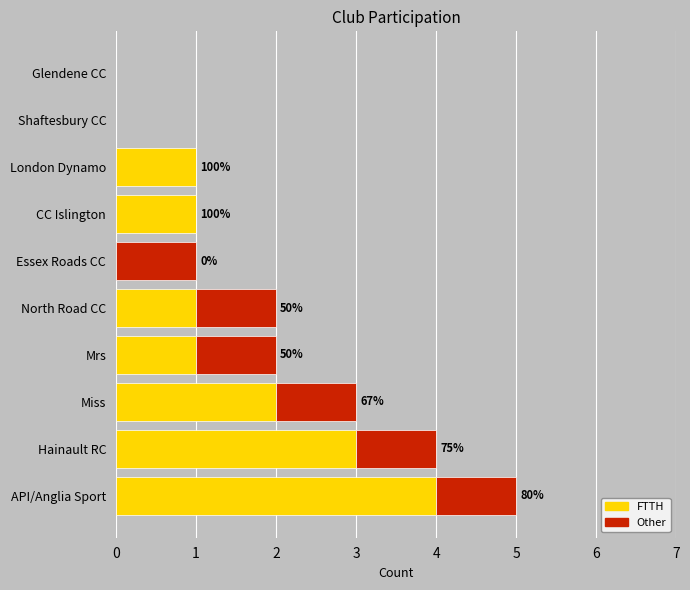

What is the highest value of the FTTH series?

4